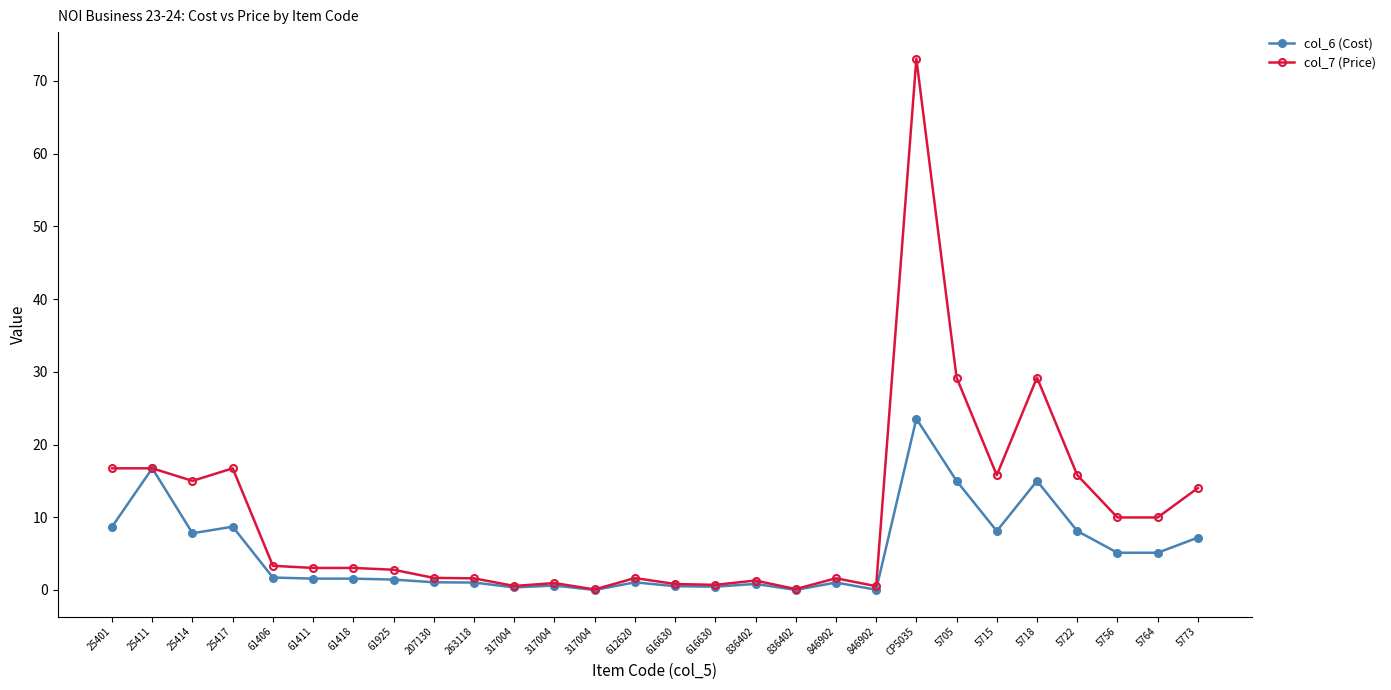

Is the value of col_7 (Price) at 846902 greater than the value of col_6 (Cost) at 25414?

No